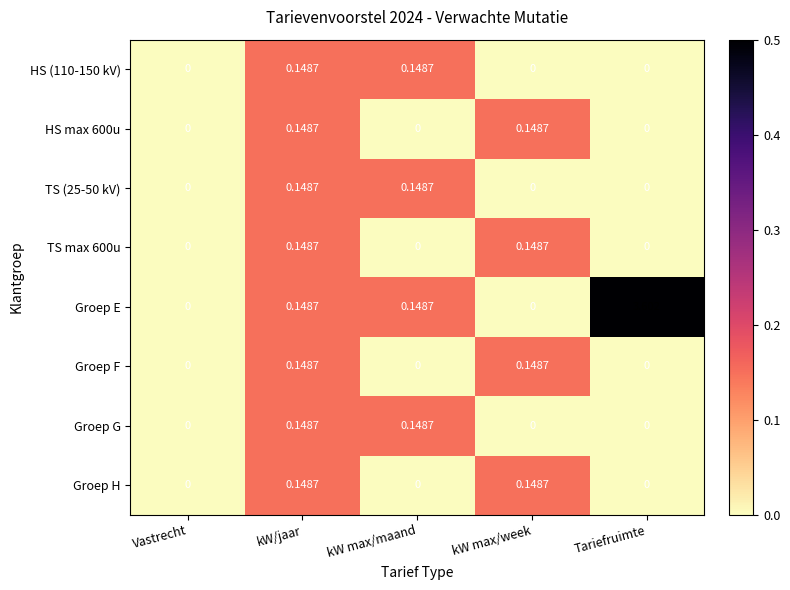

How many positive values does the TS max 600u series have?

2